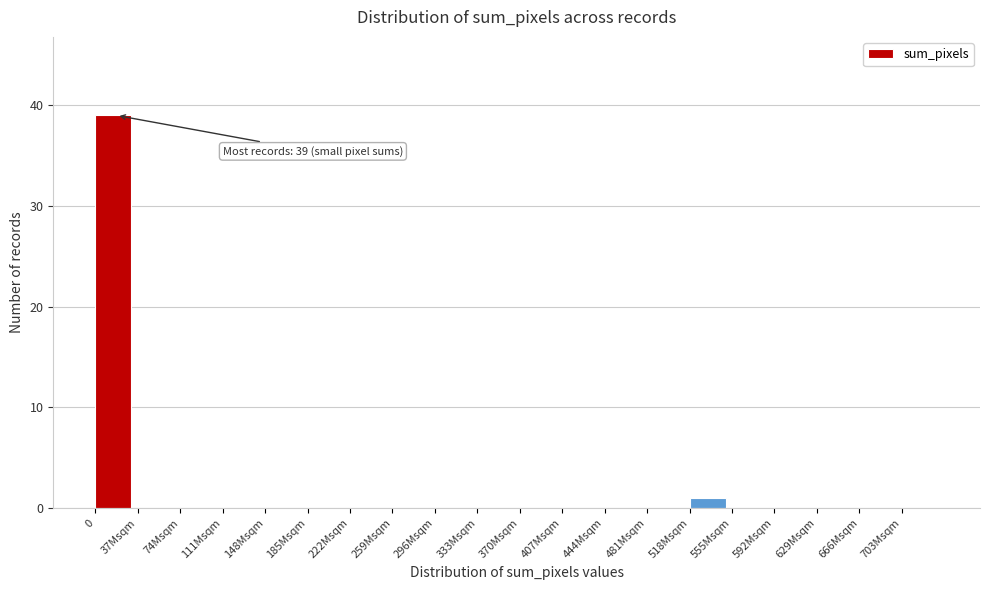

Reading right to left, what are all the values shown in this chart?

703Msqm=0	666Msqm=0	629Msqm=0	592Msqm=0	555Msqm=0	518Msqm=1	481Msqm=0	444Msqm=0	407Msqm=0	370Msqm=0	333Msqm=0	296Msqm=0	259Msqm=0	222Msqm=0	185Msqm=0	148Msqm=0	111Msqm=0	74Msqm=0	37Msqm=0	0=39